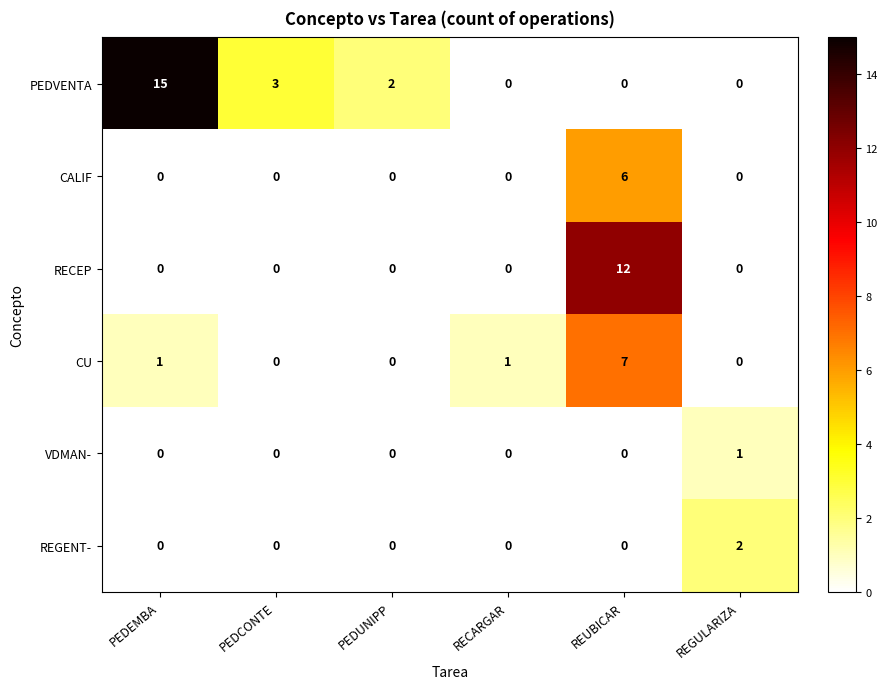

The PEDVENTA series shows 3 at PEDCONTE. True or false?

True